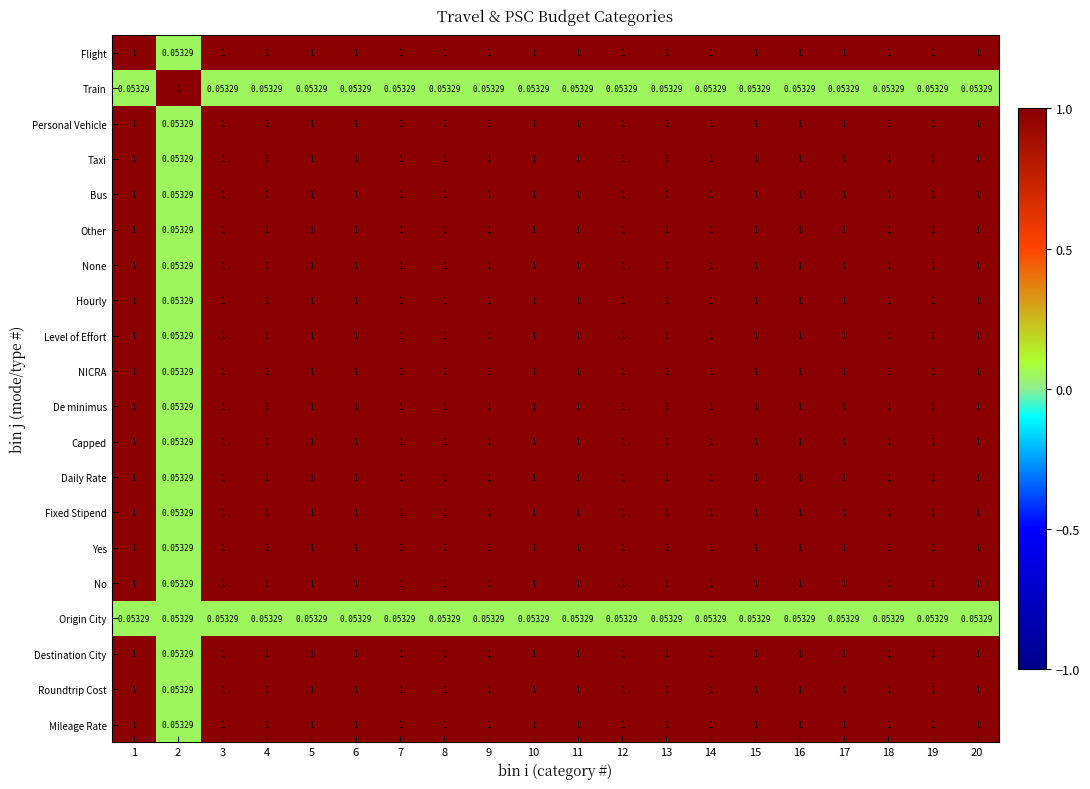

How many values in the Roundtrip Cost series are below 1?

1